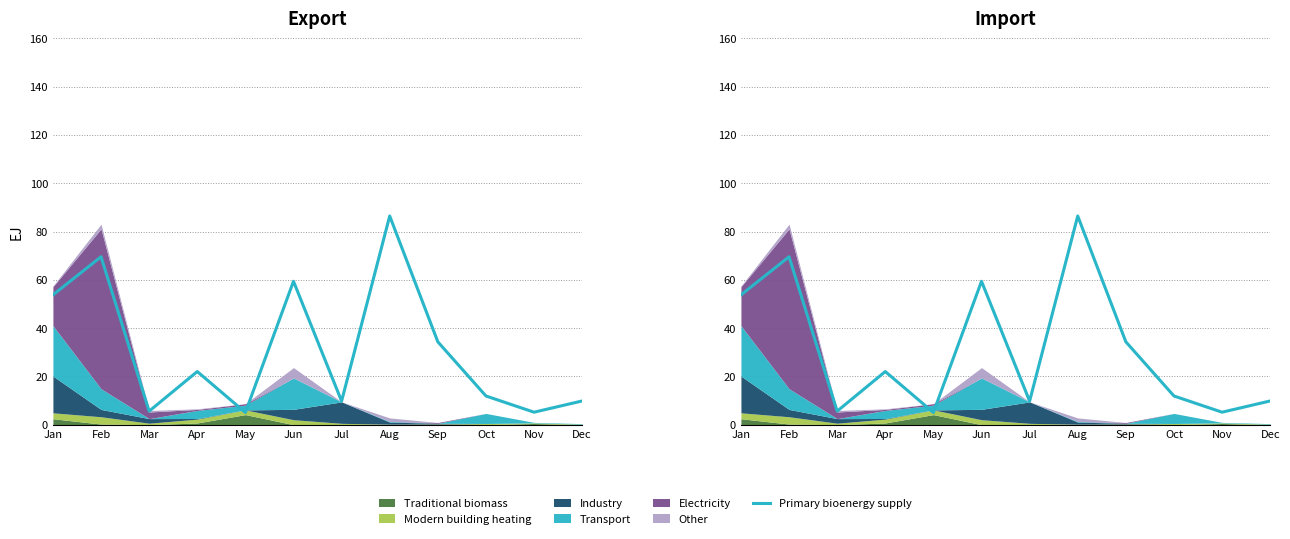

How many data points are less than 22?

6